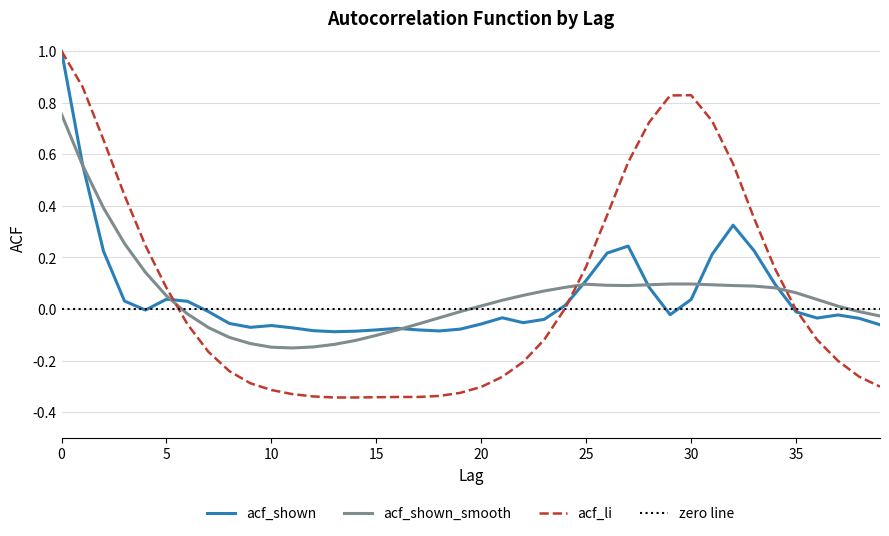

What value does the acf_li series have at 32?

0.6